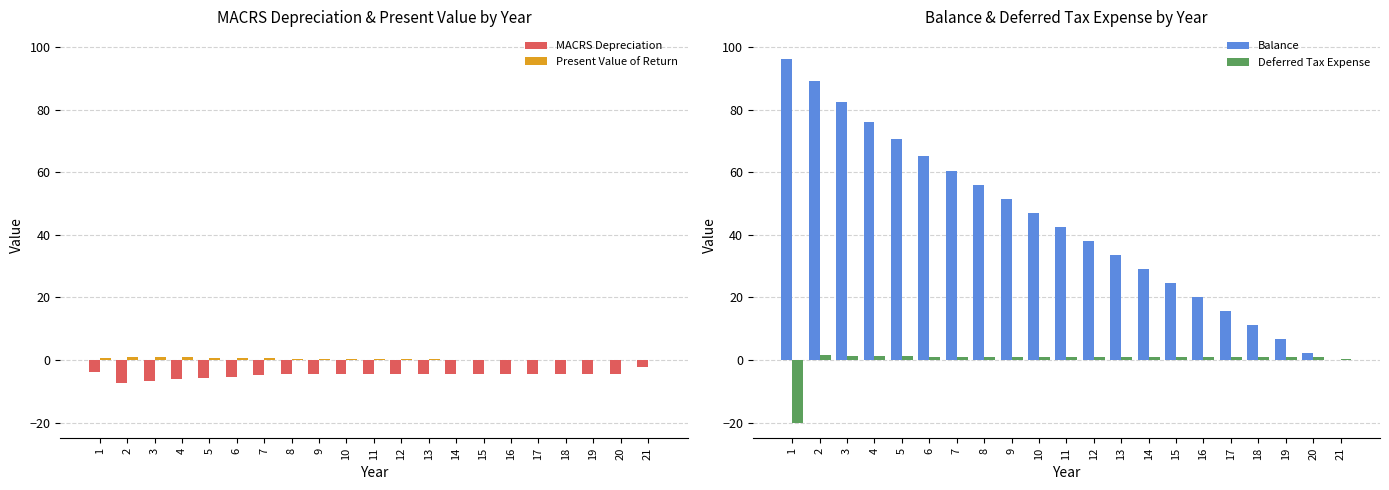

What is the smallest value displayed?

-20.2